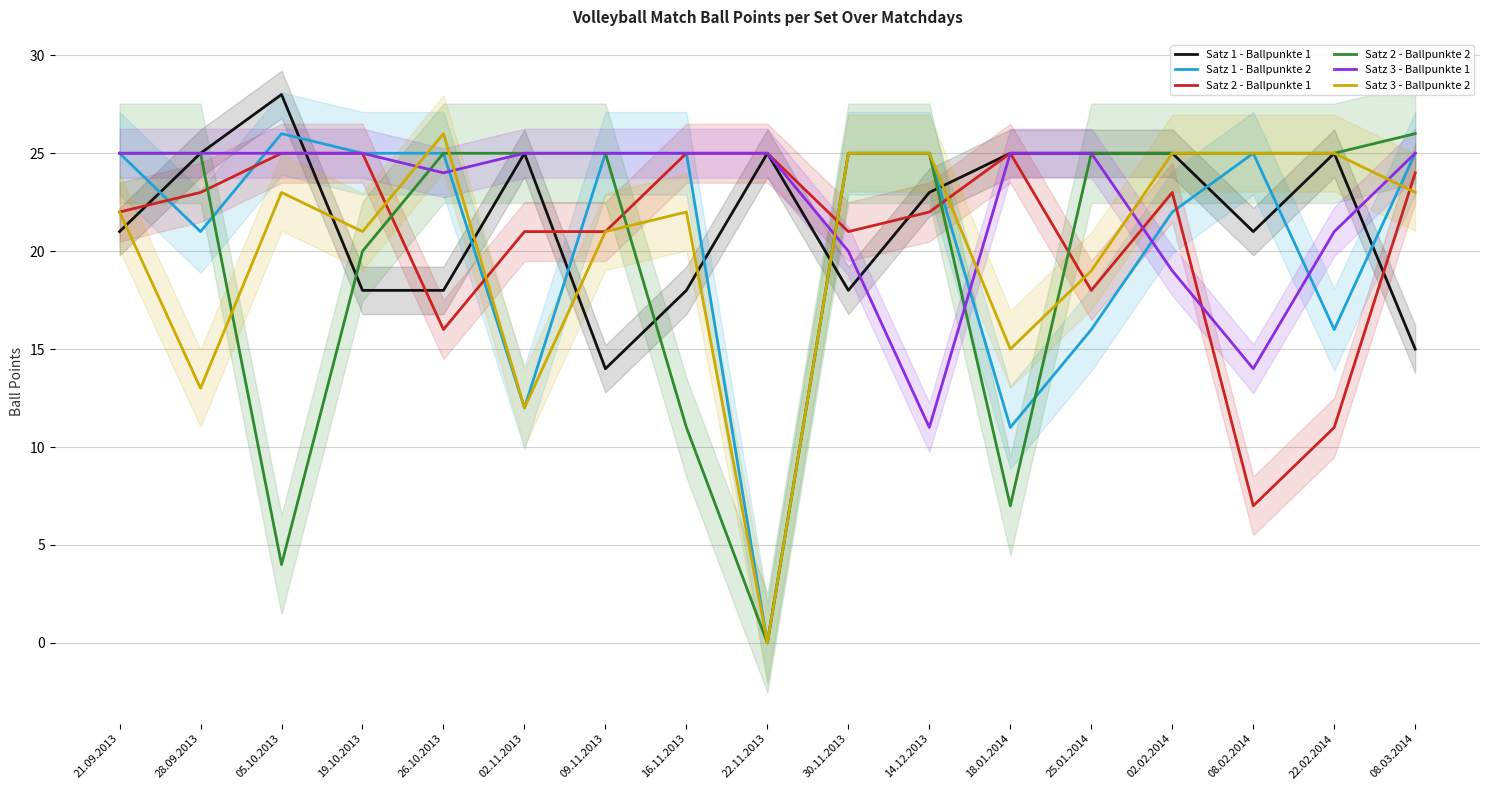

What is the difference between the second highest and second lowest values in the Satz 1 - Ballpunkte 1 series?

10